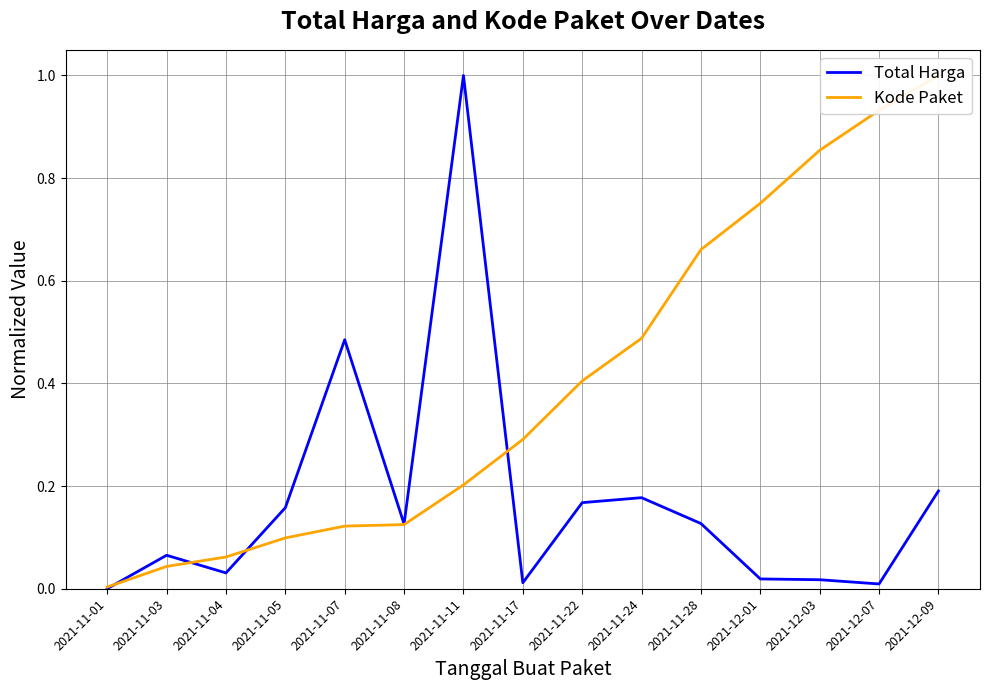

What are all the series names shown in the legend?

Total Harga, Kode Paket